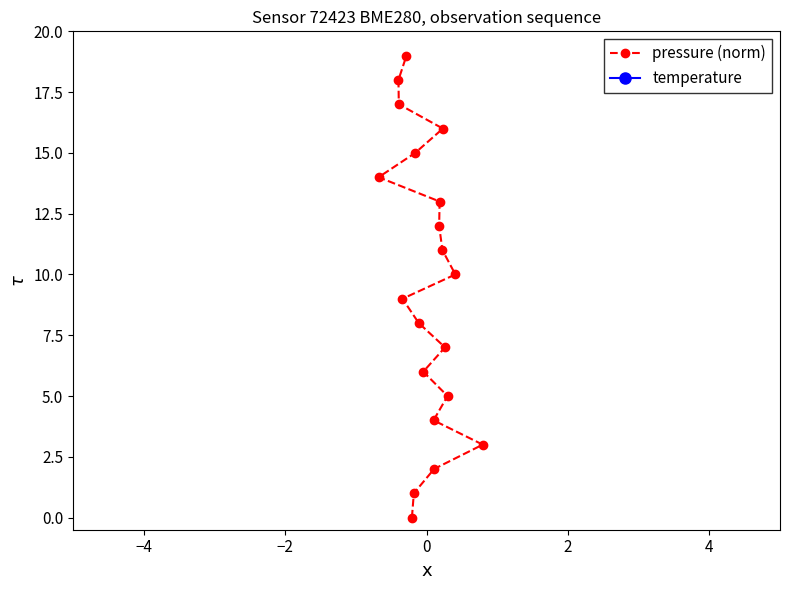

How many data points in pressure (norm) are above 10?

9